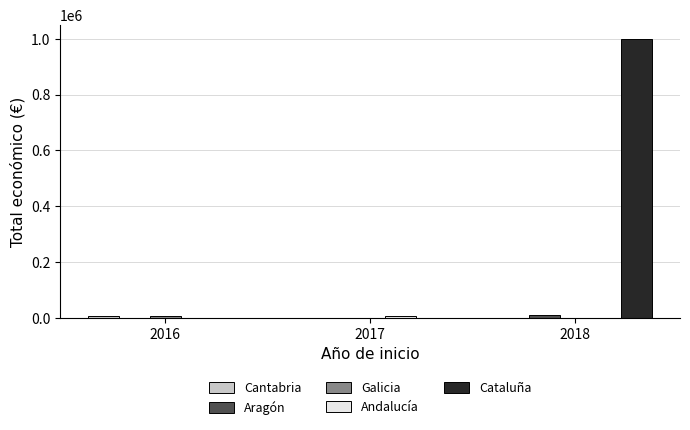

Which series has the largest total across all categories?

Cataluña